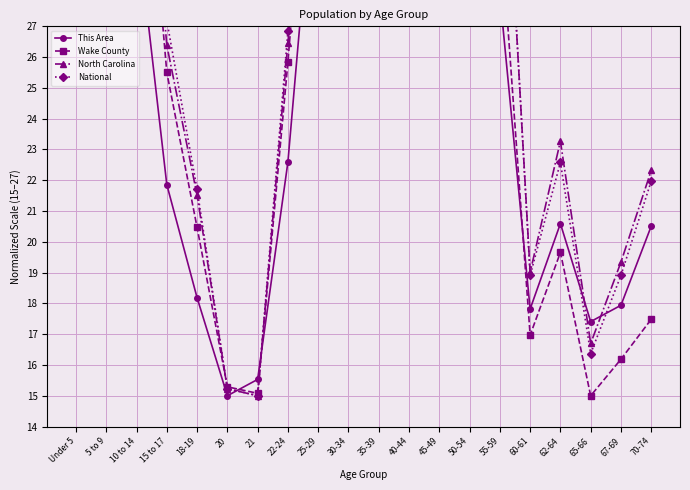

Read the National value at 70-74.

22.0